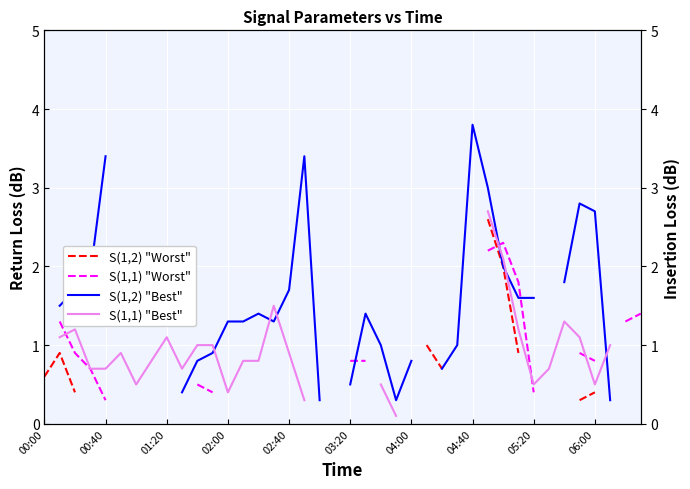

Is this an area chart (filled region under the line)?

No